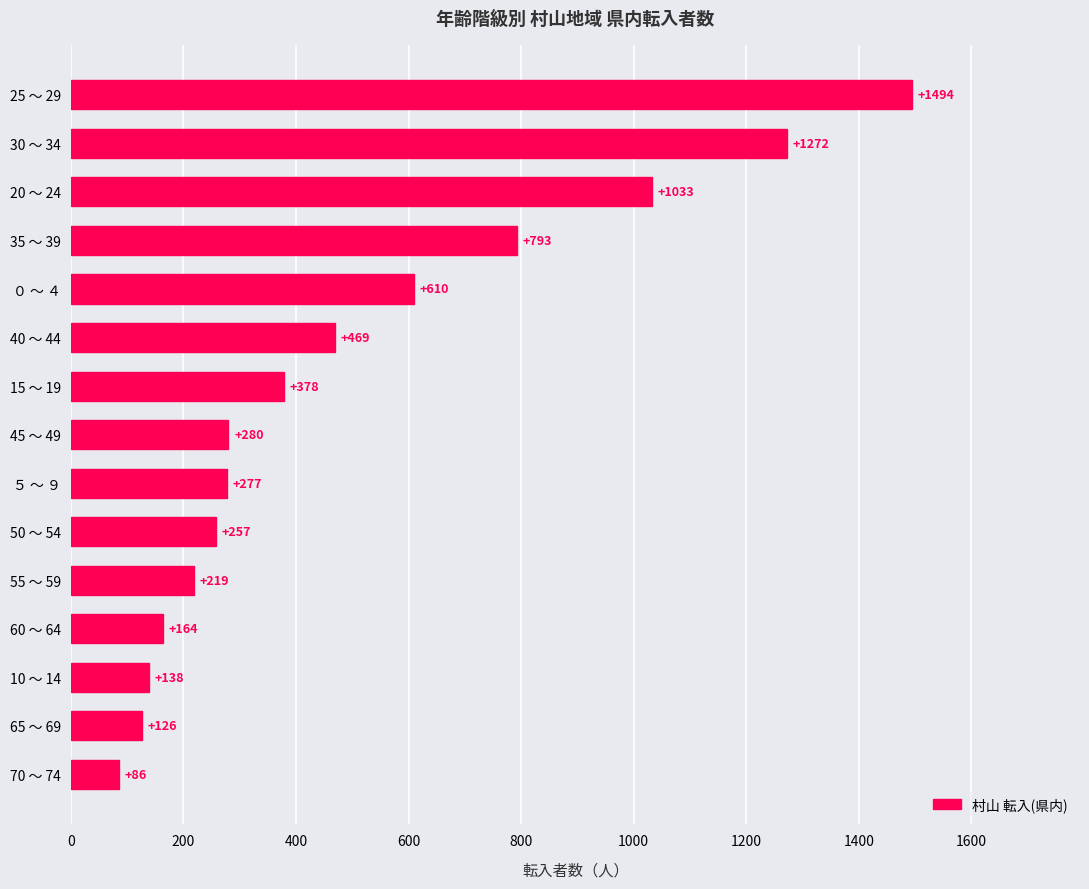

Which category has the lowest value across all series?

70 ～ 74